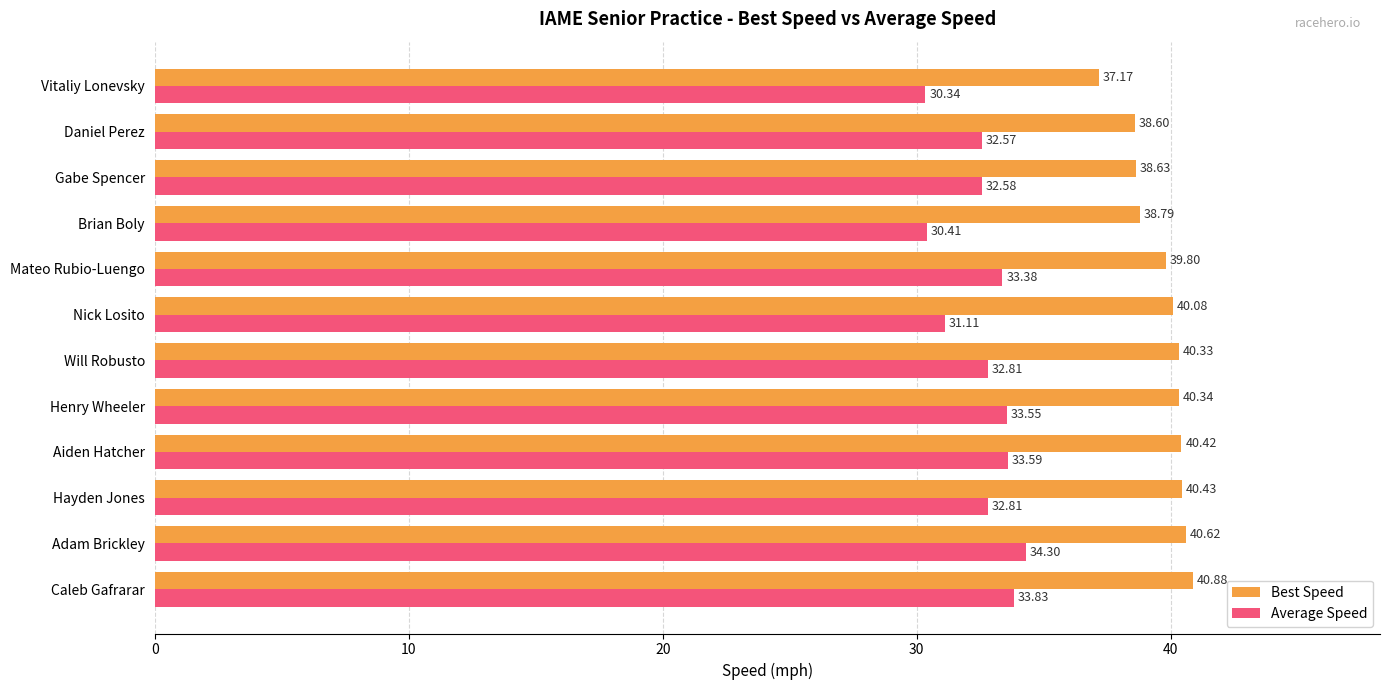

What is the sum of the Average Speed values at Vitaliy Lonevsky and Aiden Hatcher?

63.9